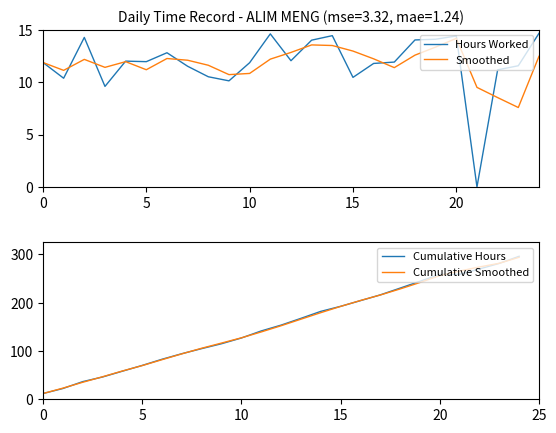

True or false: Cumulative Hours and Smoothed intersect in this chart.

False